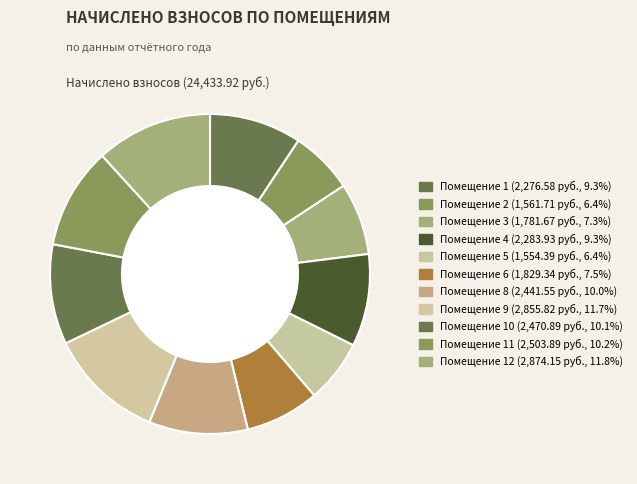

Which slice is the largest?

12